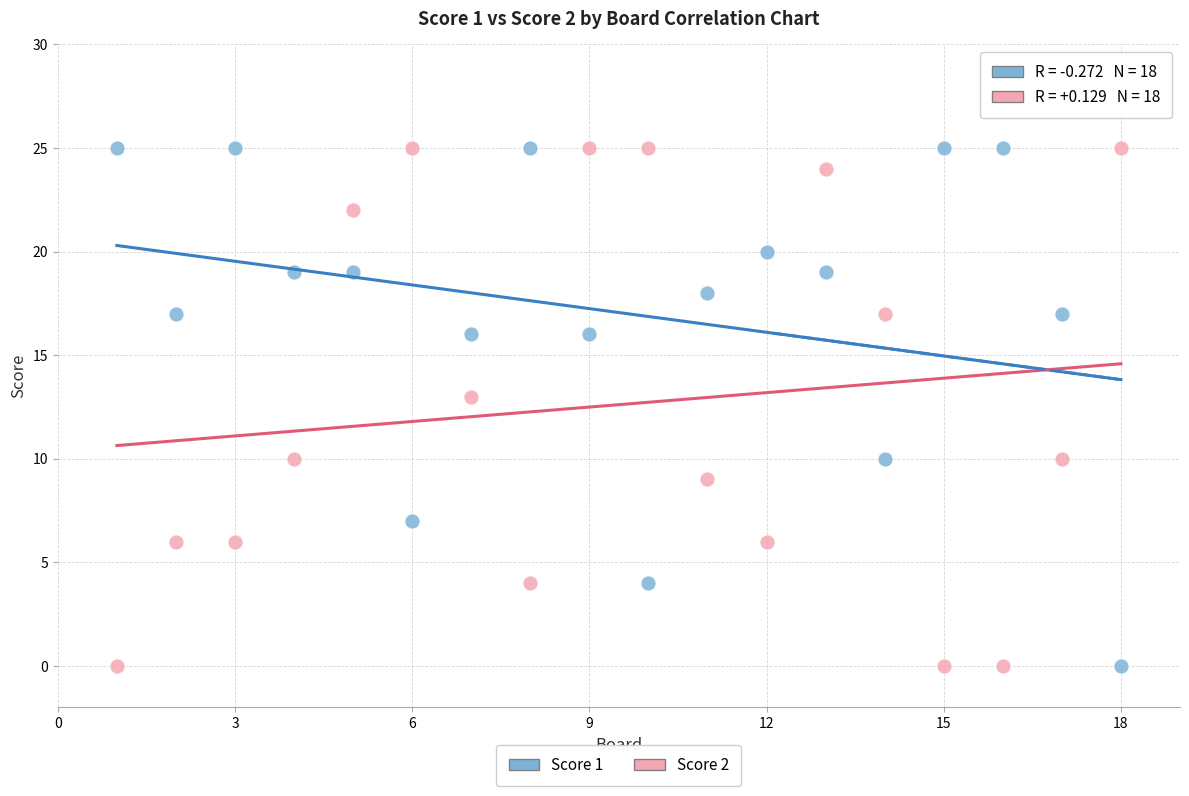

Across all data points, what is the range of X values (max minus min)?

17